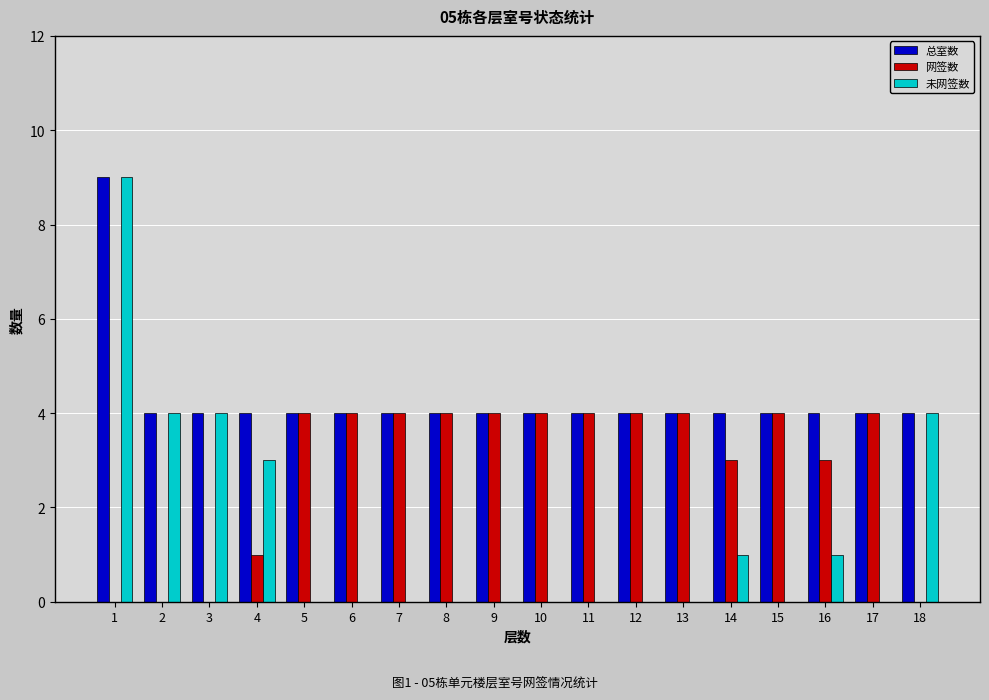

What is the highest value of the 未网签数 series?

9